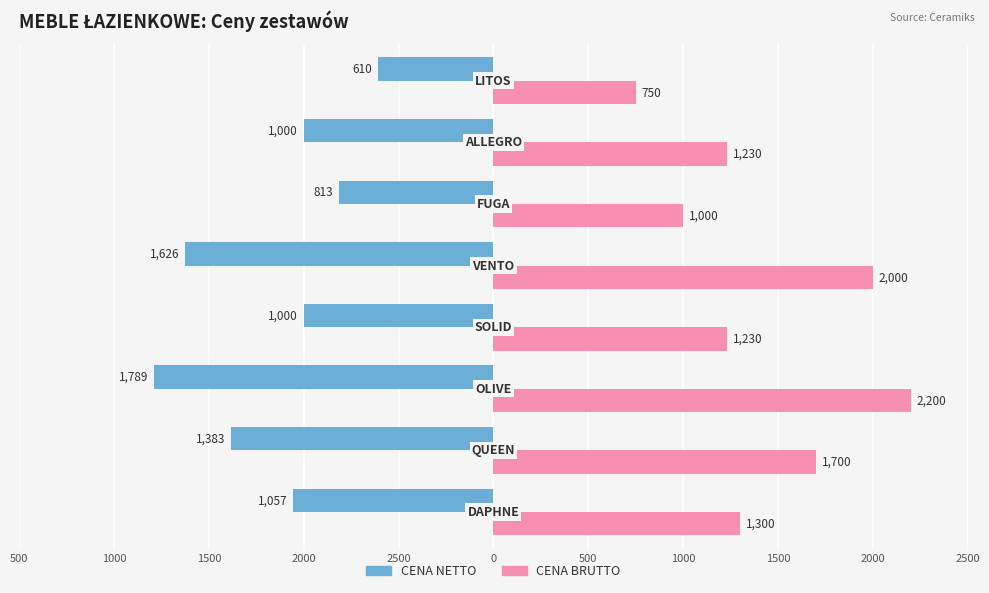

What are all the series names shown in the legend?

CENA NETTO, CENA BRUTTO